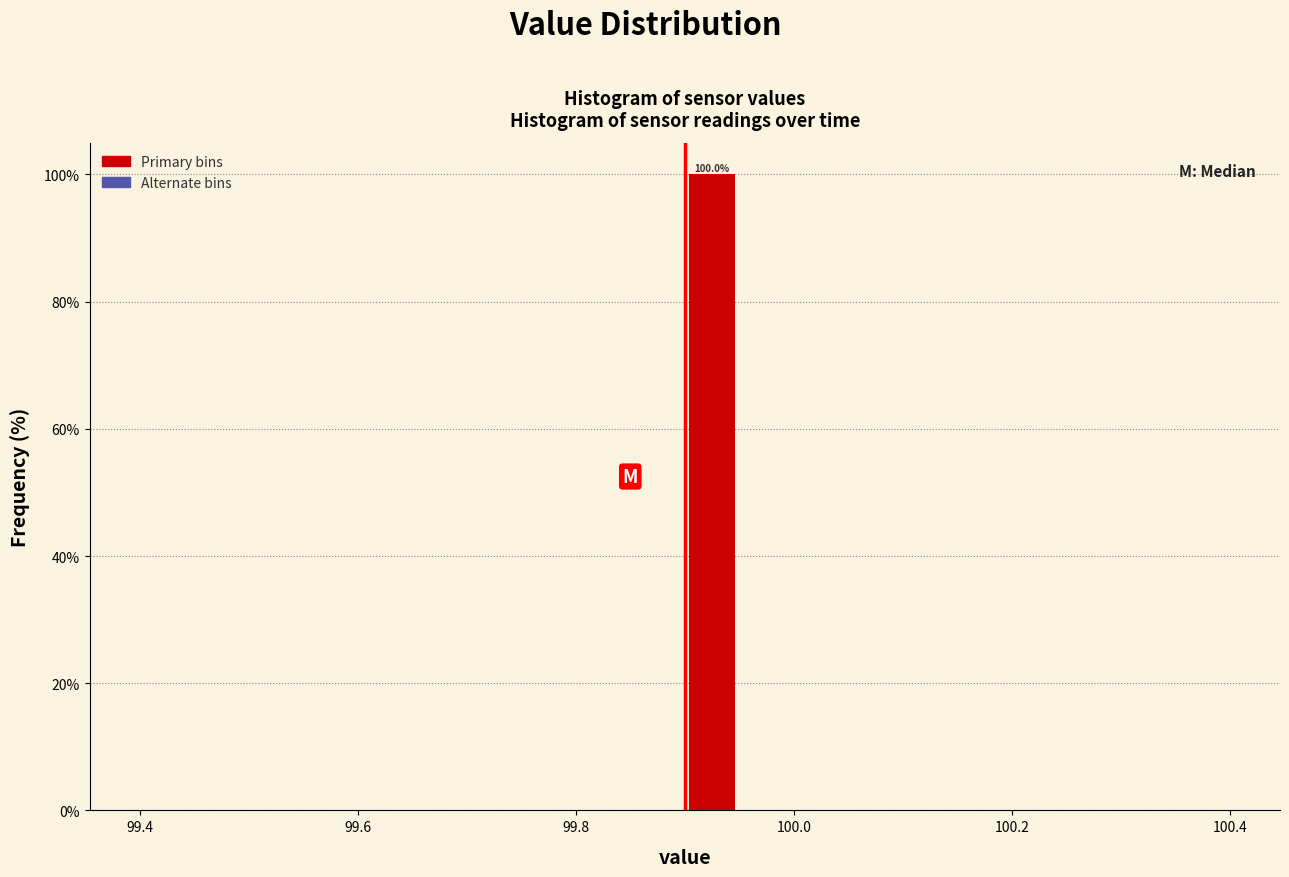

Read against the x-axis, roughly where is the centre of the tallest bar?

99.92